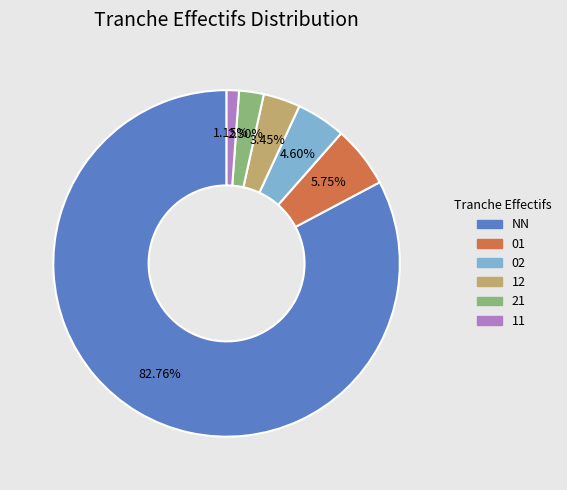

Which slice represents more than half of the pie?

NN